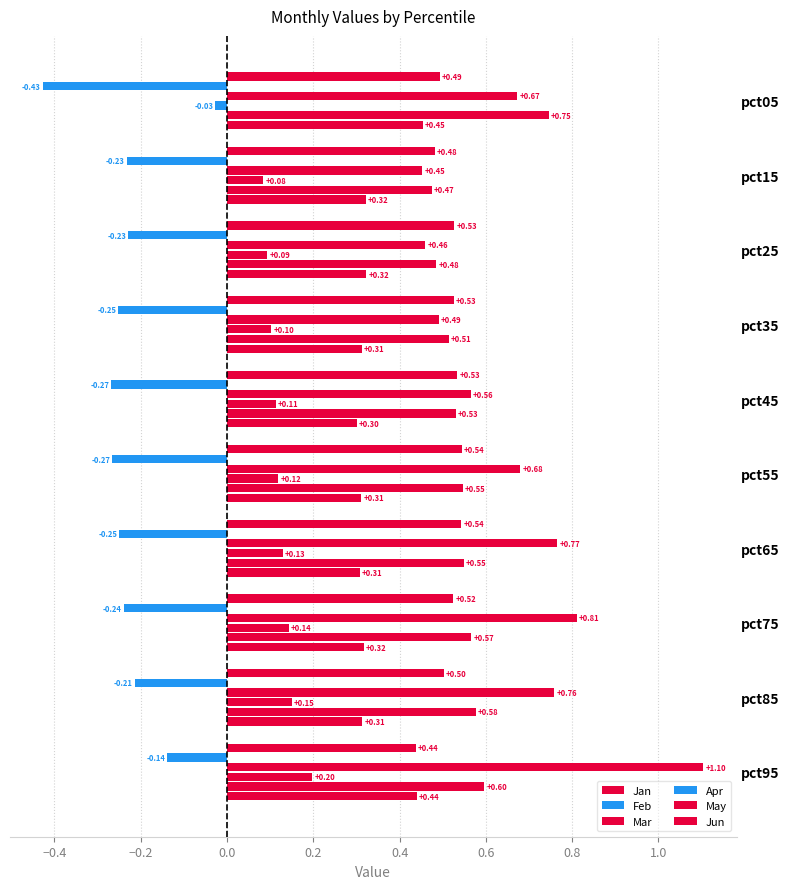

Count the number of data series in this chart.

6